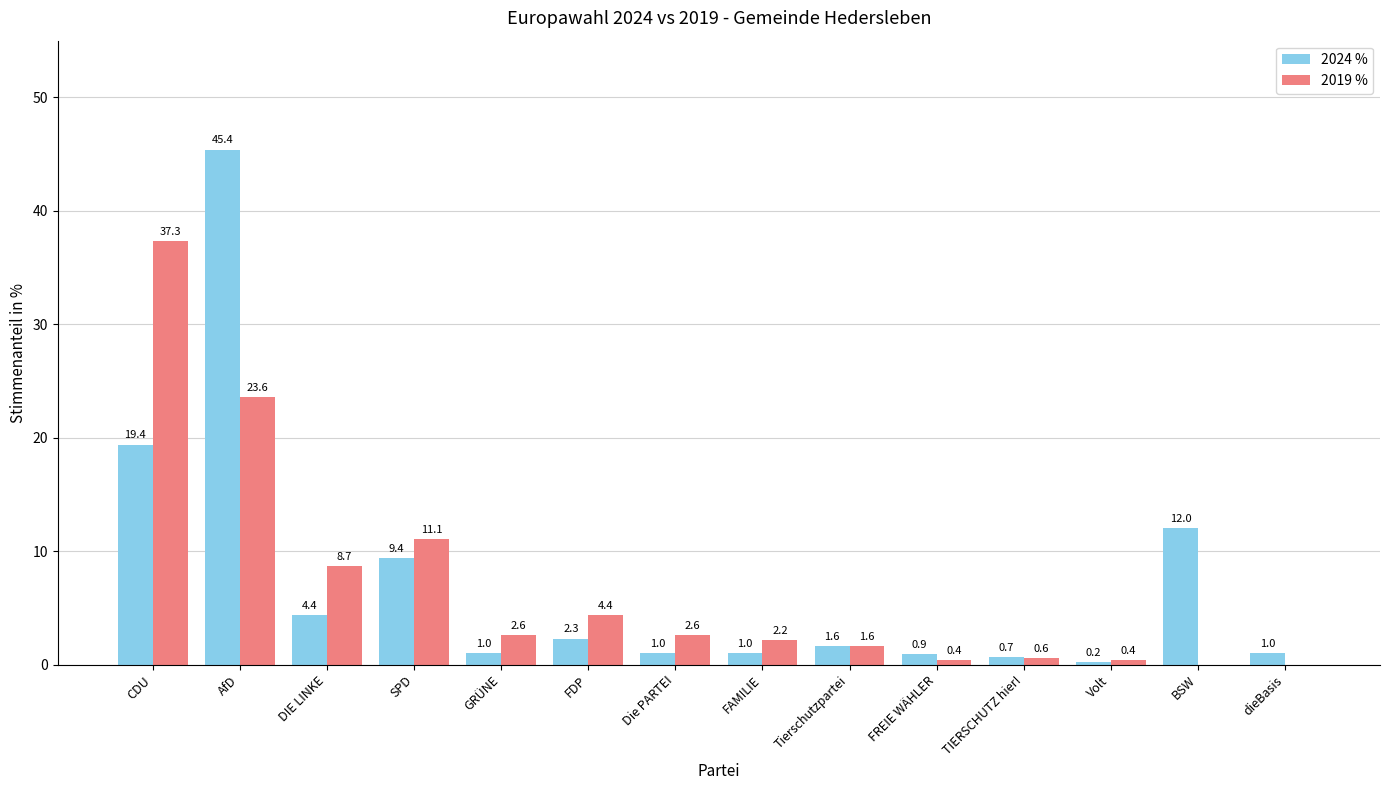

Count the number of data series in this chart.

2